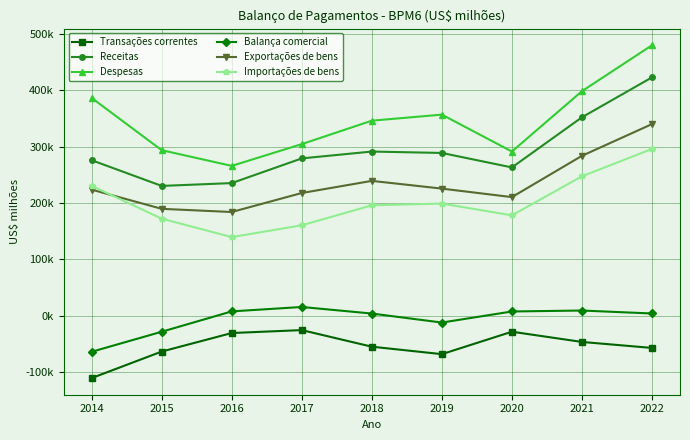

What are all the series names shown in the legend?

Transações correntes, Receitas, Despesas, Balança comercial, Exportações de bens, Importações de bens